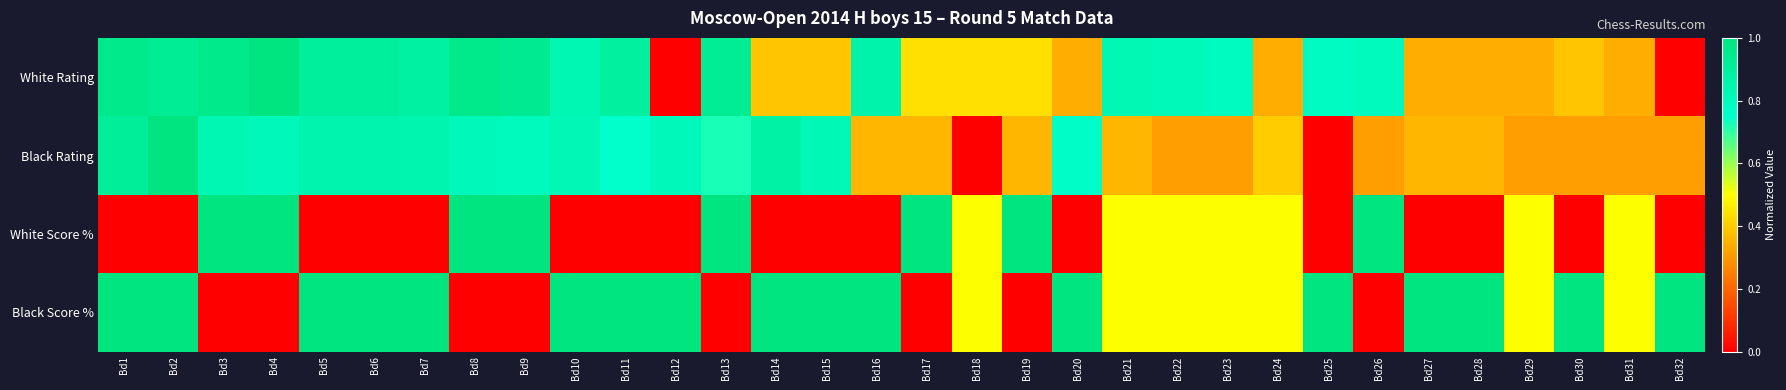

Count the number of data series in this chart.

4